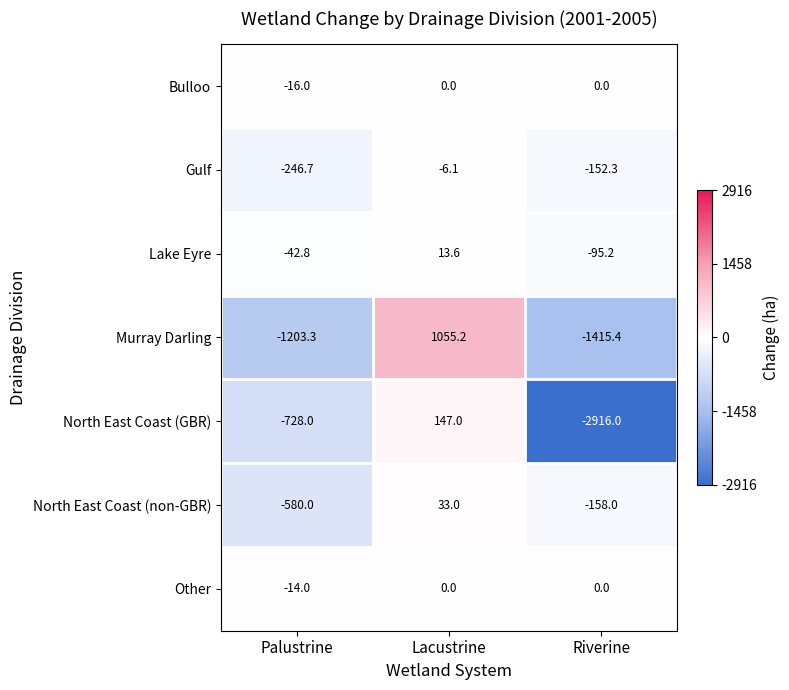

How many data points in Lake Eyre are above -42?

1